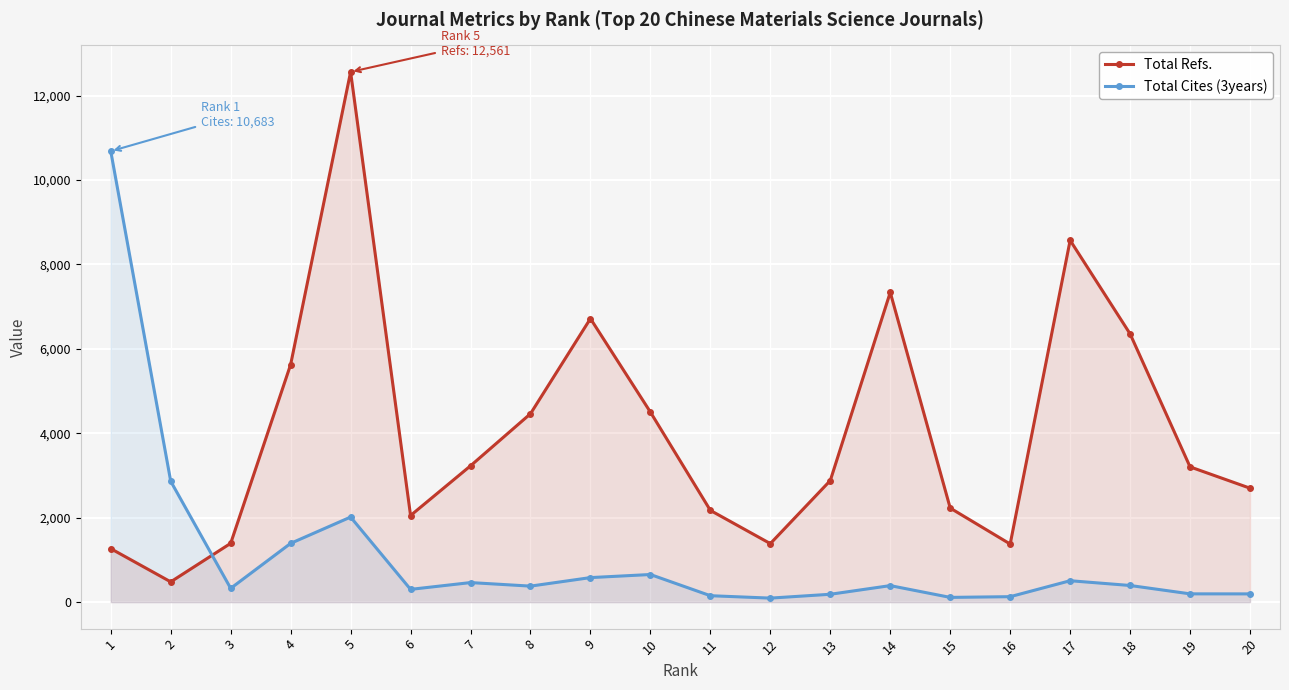

At how many categories does at least one series exceed 879?

20